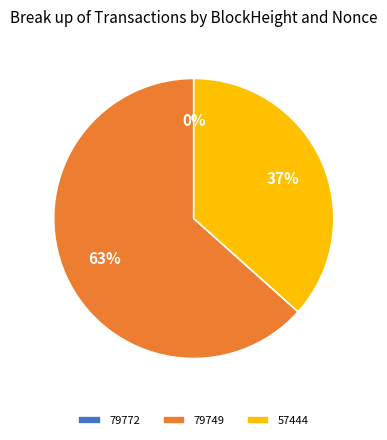

Is the sum of 57444 and 79749 greater than half?

Yes